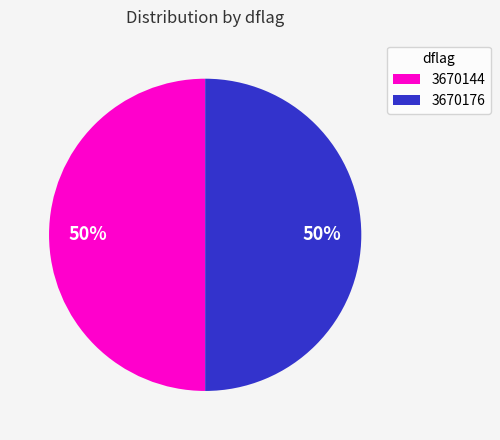

How many segments does this pie chart have?

2